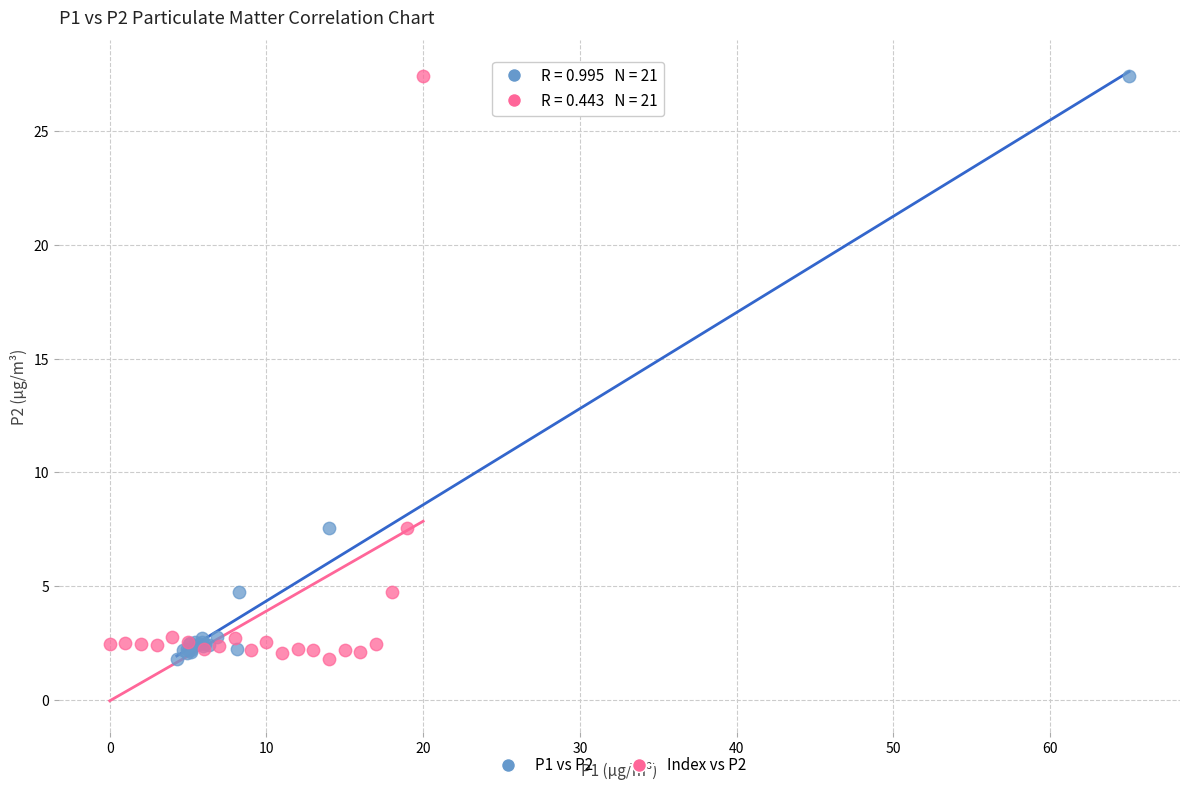

What are all the series names shown in the legend?

P1 vs P2, Index vs P2